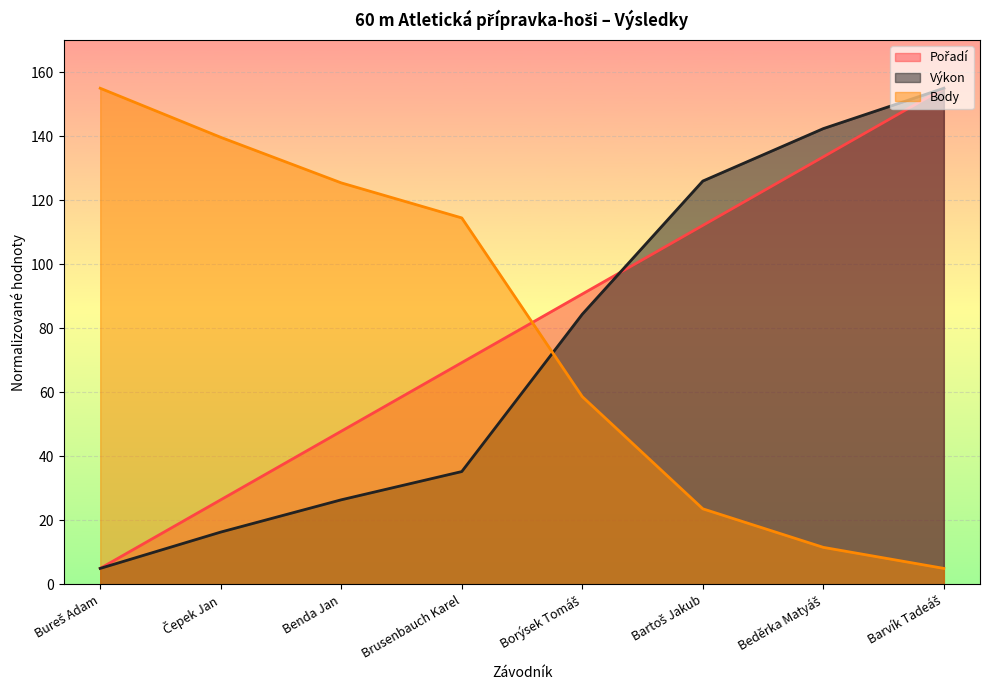

What are all the series names shown in the legend?

Pořadí, Výkon, Body